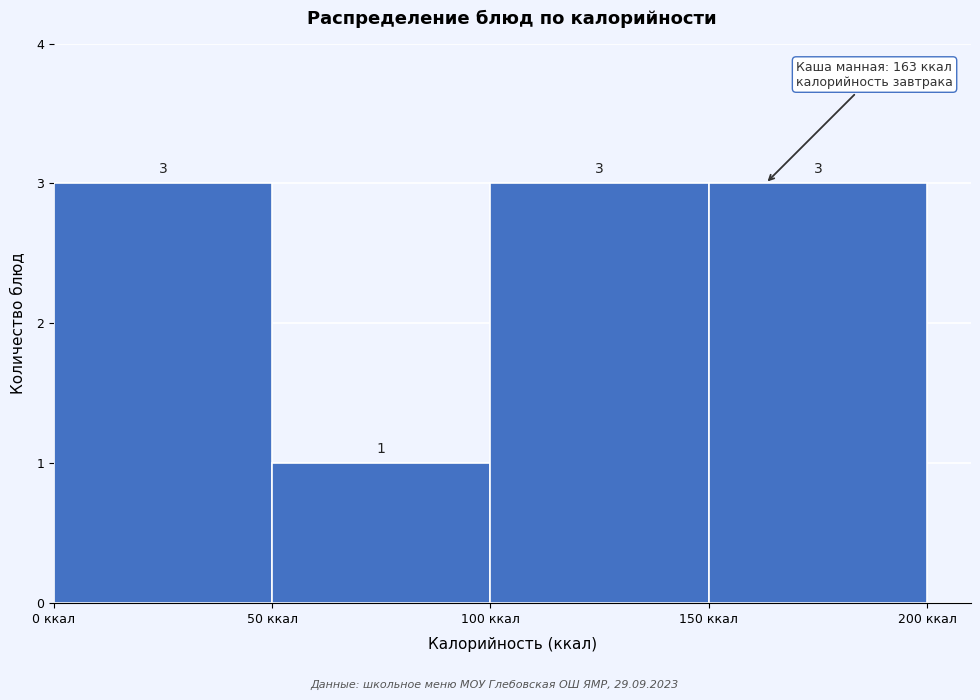

Reading left to right, transcribe this chart: for each bar, give the range it covers on the x-axis and its height.

0 to 50: 3
50 to 100: 1
100 to 150: 3
150 to 200: 3